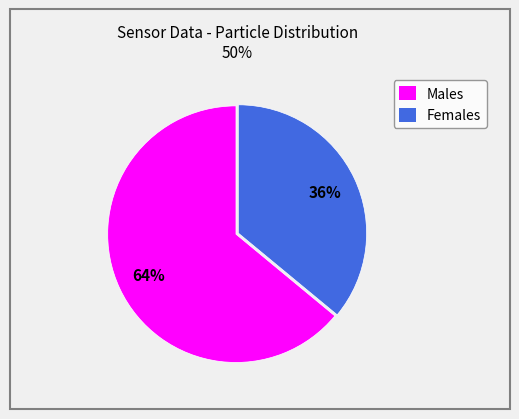

Between Males and Females, which is larger?

Males